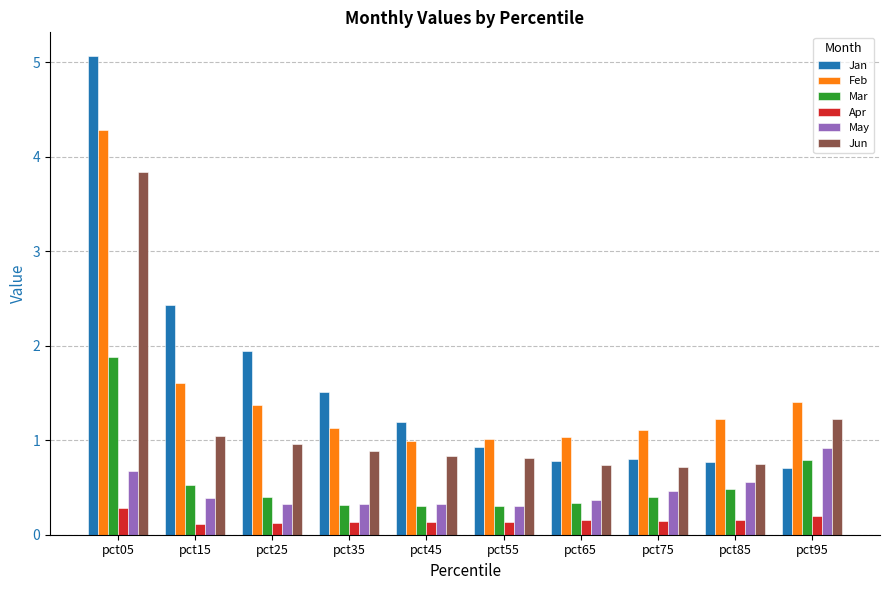

Which category has the highest value in the Jun series?

pct05